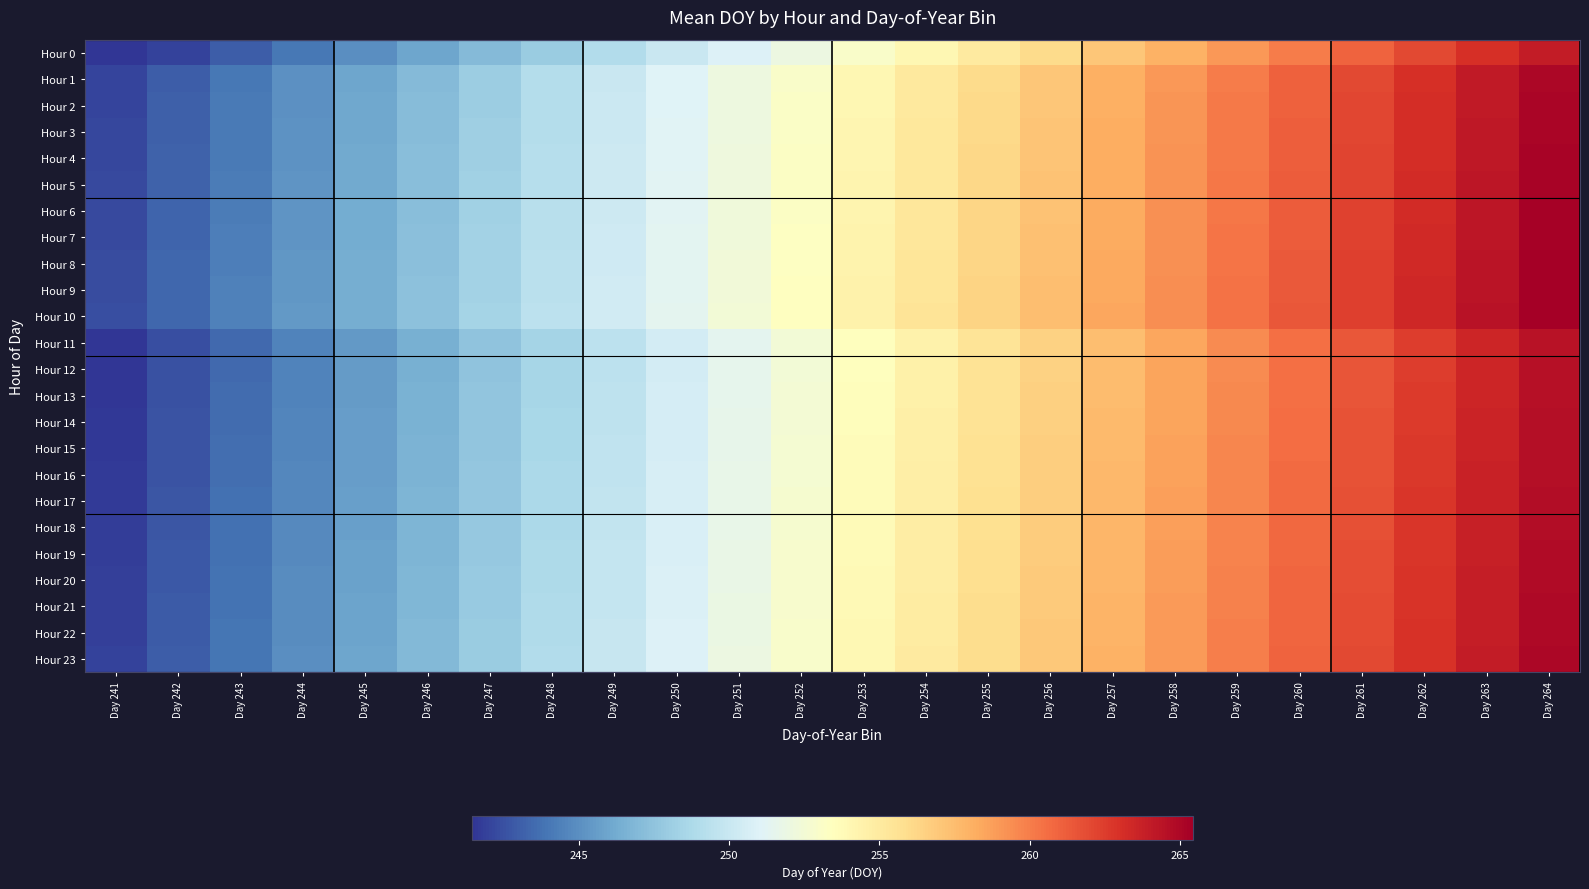

What is the difference between the highest and lowest values at Day 244?

1.4